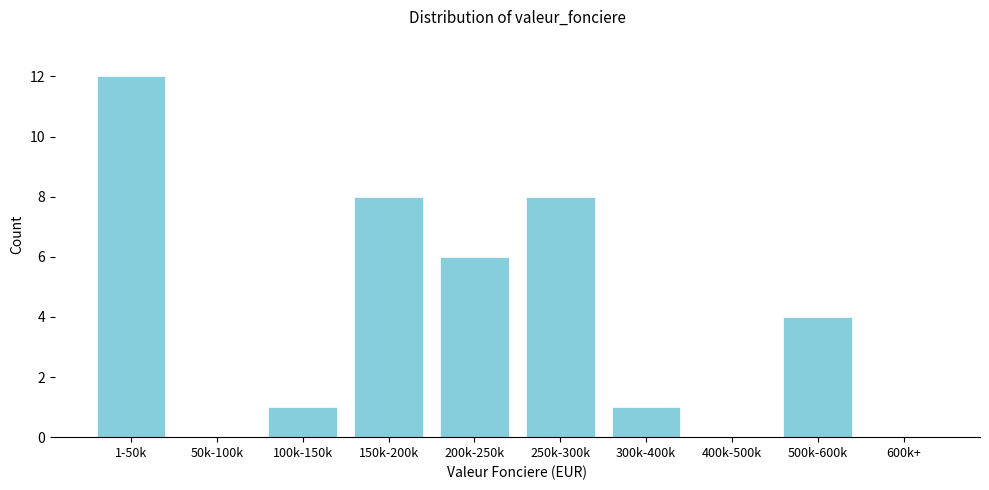

Reading left to right, transcribe all the data shown in this chart.

1-50k=12	50k-100k=0	100k-150k=1	150k-200k=8	200k-250k=6	250k-300k=8	300k-400k=1	400k-500k=0	500k-600k=4	600k+=0